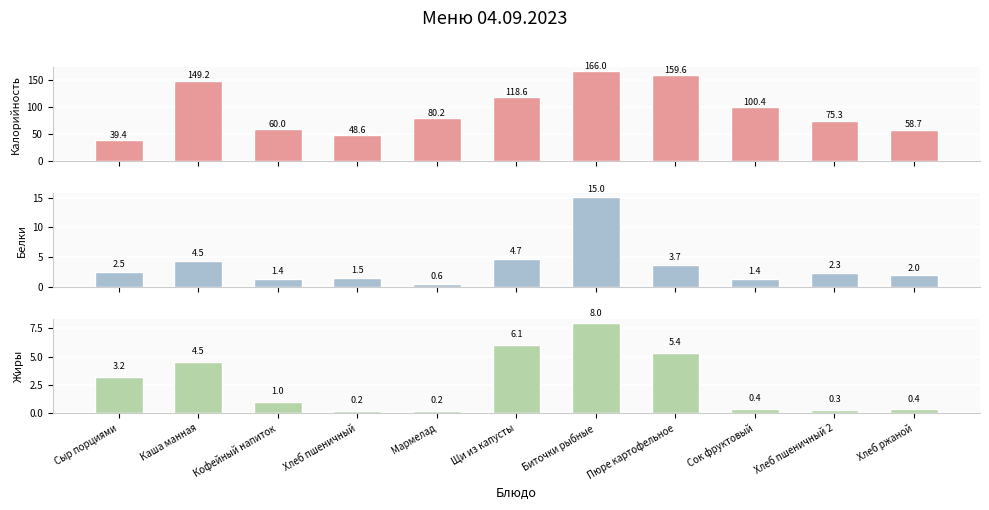

Between Сок фруктовый and Мармелад, which is larger?

Сок фруктовый